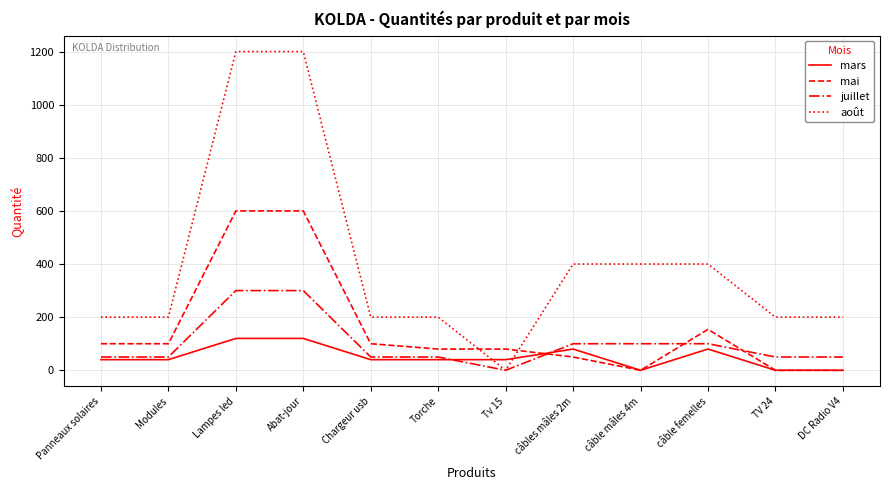

What is the maximum value for juillet?

300